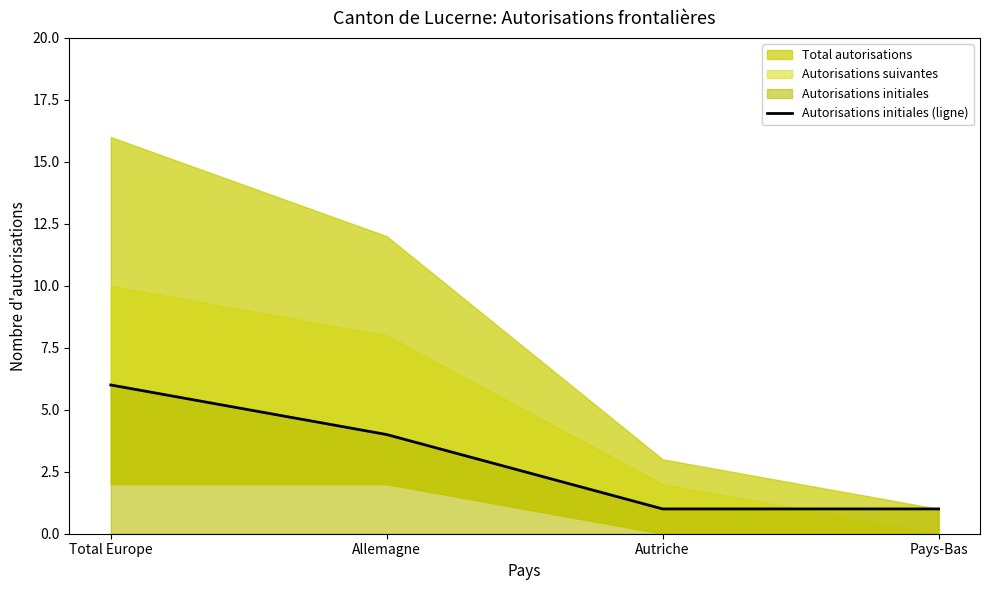

Is it true that the value at Allemagne is 4?

True